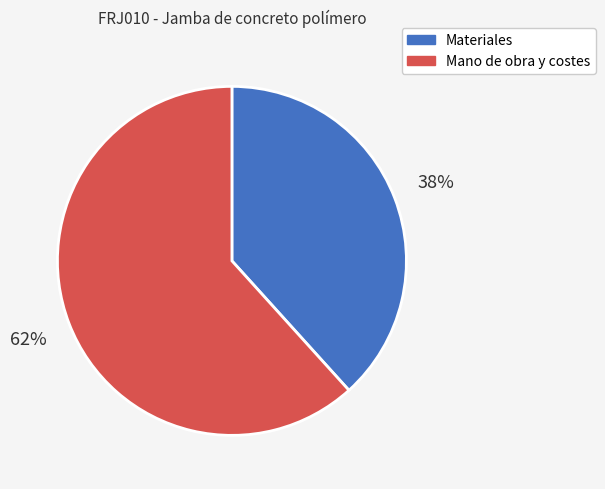

What is the ratio of the value at Materiales to the value at Mano de obra y costes?

0.6